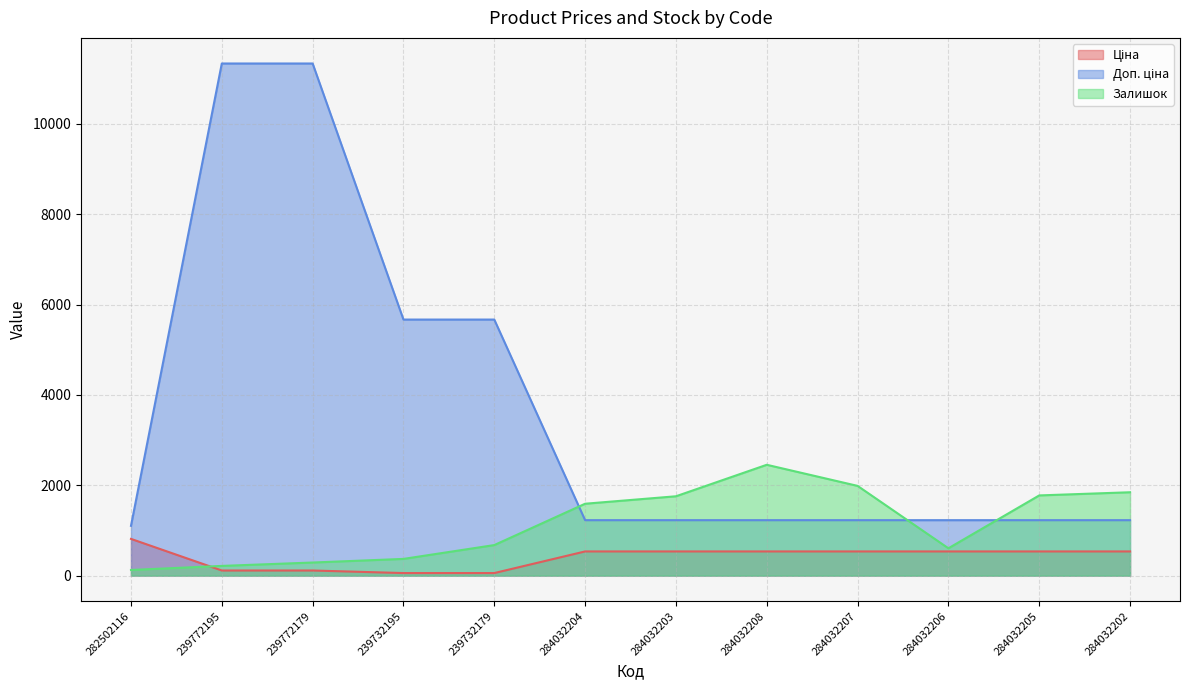

Rank the categories by Доп. ціна value from lowest to highest.

282502116, 284032204, 284032203, 284032208, 284032207, 284032206, 284032205, 284032202, 239732195, 239732179, 239772195, 239772179